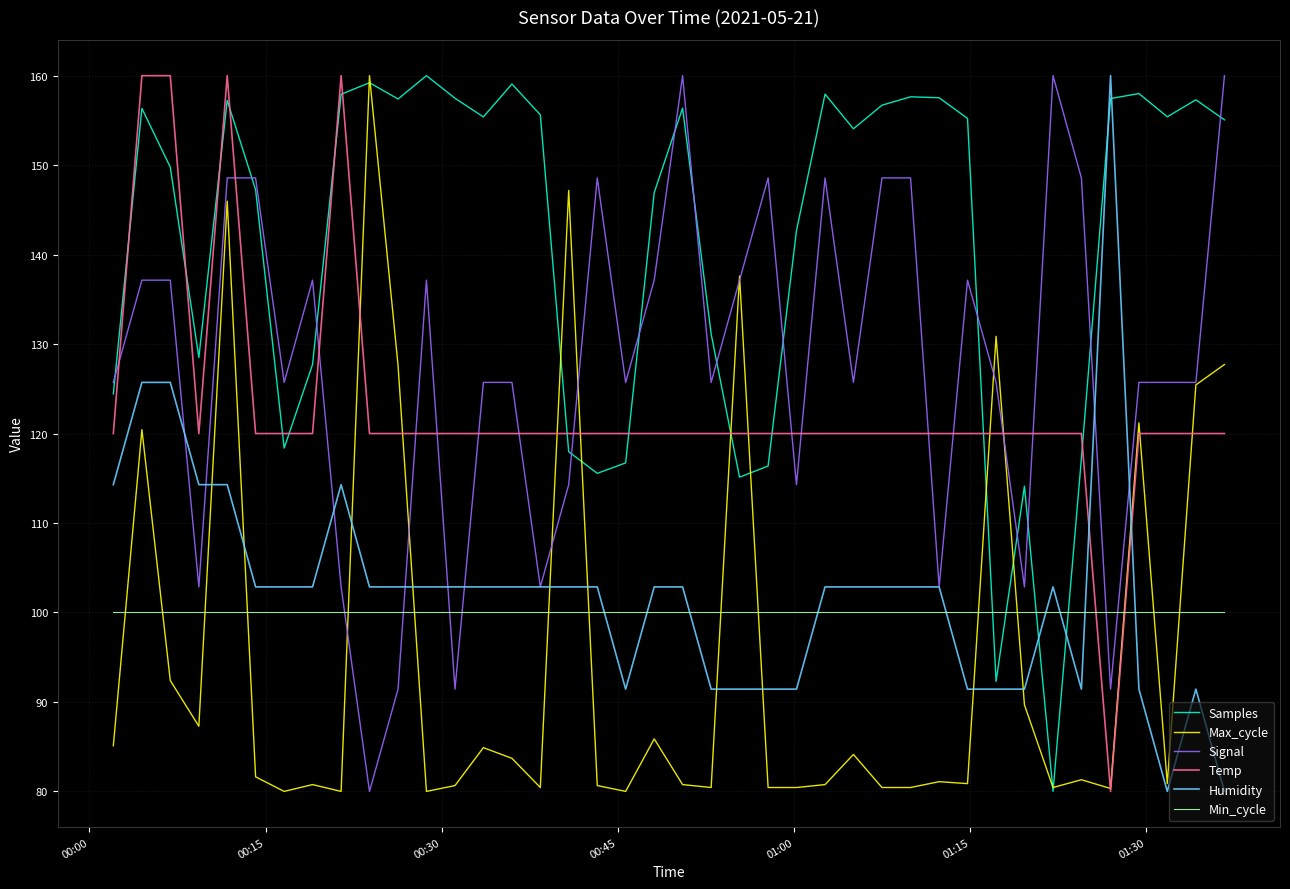

How many series are shown in this chart?

6